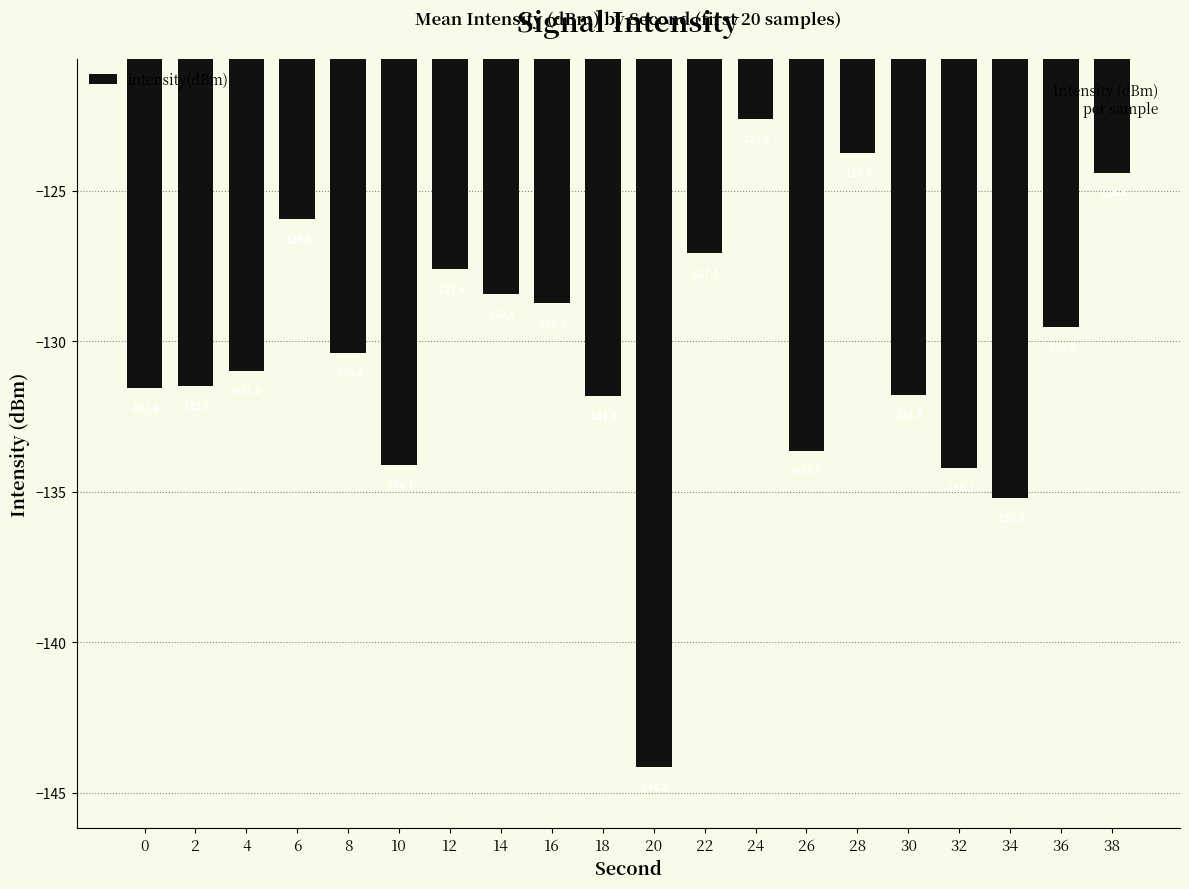

What is the change in value from 18 to 32?

-2.4